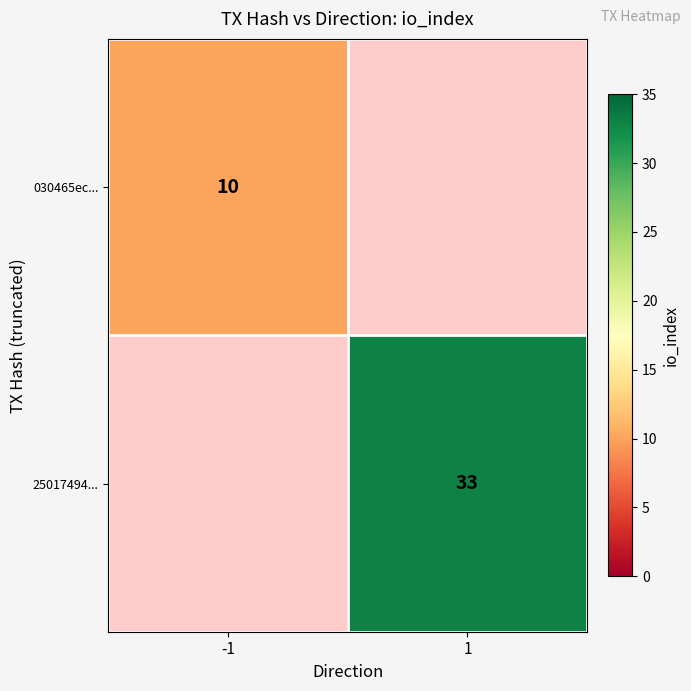

The 030465ec... series shows 6.9 at -1. True or false?

False